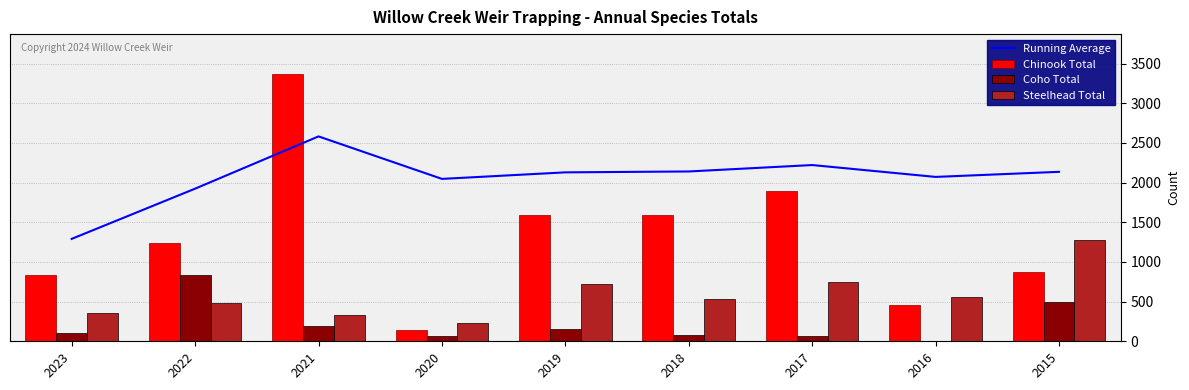

The Running Average series shows 1291.0 at 2023. True or false?

True